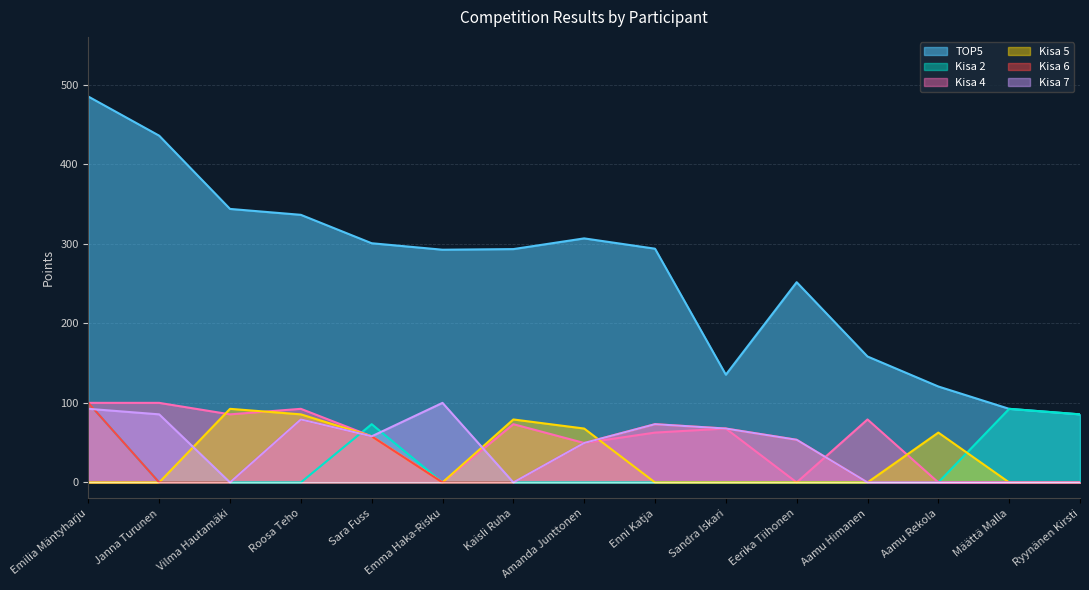

What is the average value of the Kisa 5 series?

29.7